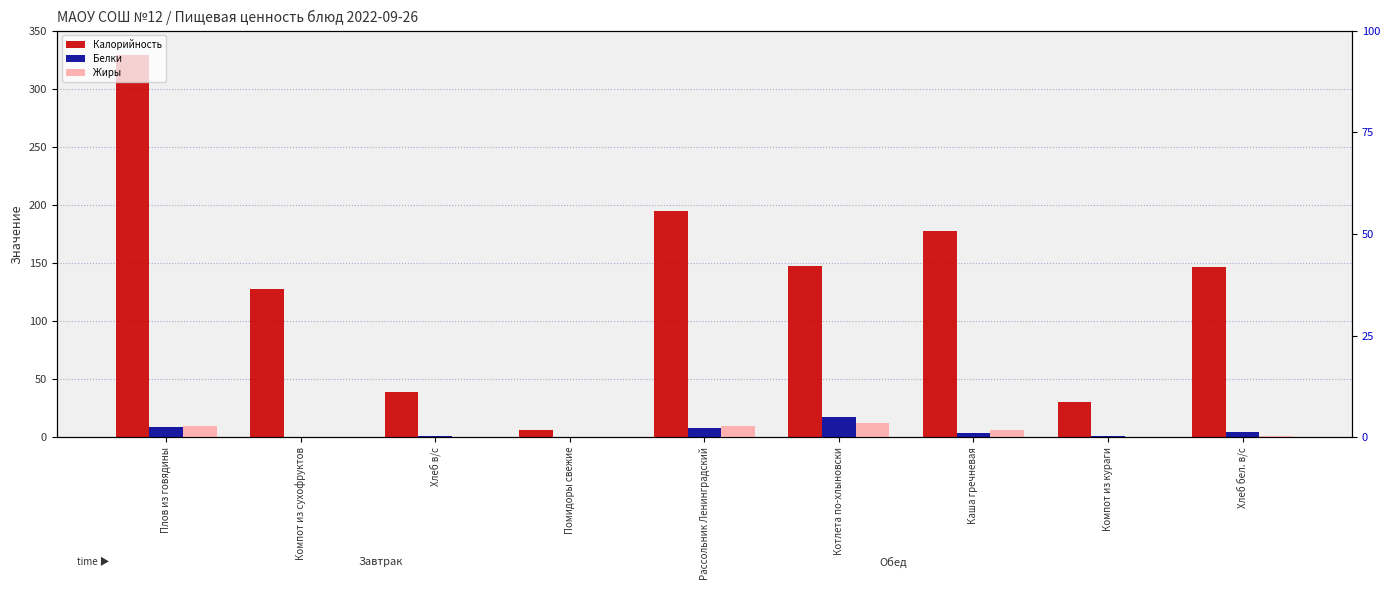

At which category is the sum across all series the highest?

Плов из говядины